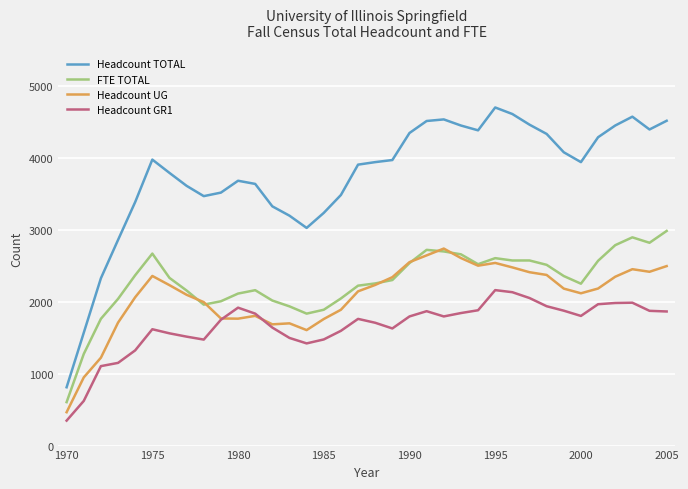

Is this an area chart (filled region under the line)?

No